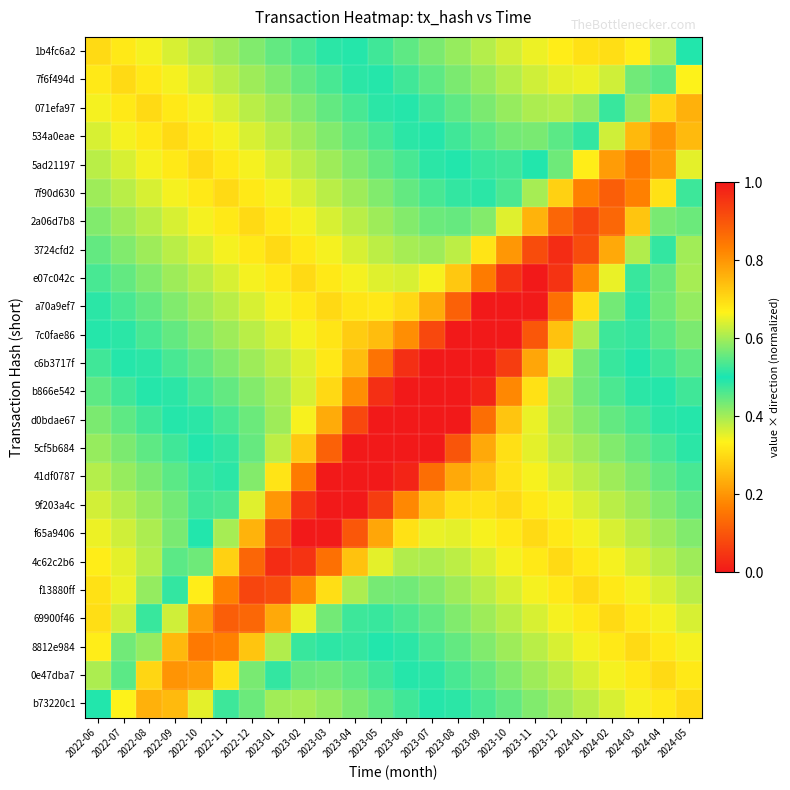

List the series in order of their peak value, lowest first.

1b4fc6a2, 7f6f494d, 071efa97, b73220c1, 534a0eae, 0e47dba7, 5ad21197, 8812e984, 7f90d630, 69900f46, 2a06d7b8, f13880ff, 3724cfd2, 4c62c2b6, e07c042c, f65a9406, a70a9ef7, 9f203a4c, 7c0fae86, 41df0787, c6b3717f, 5cf5b684, b866e542, d0bdae67